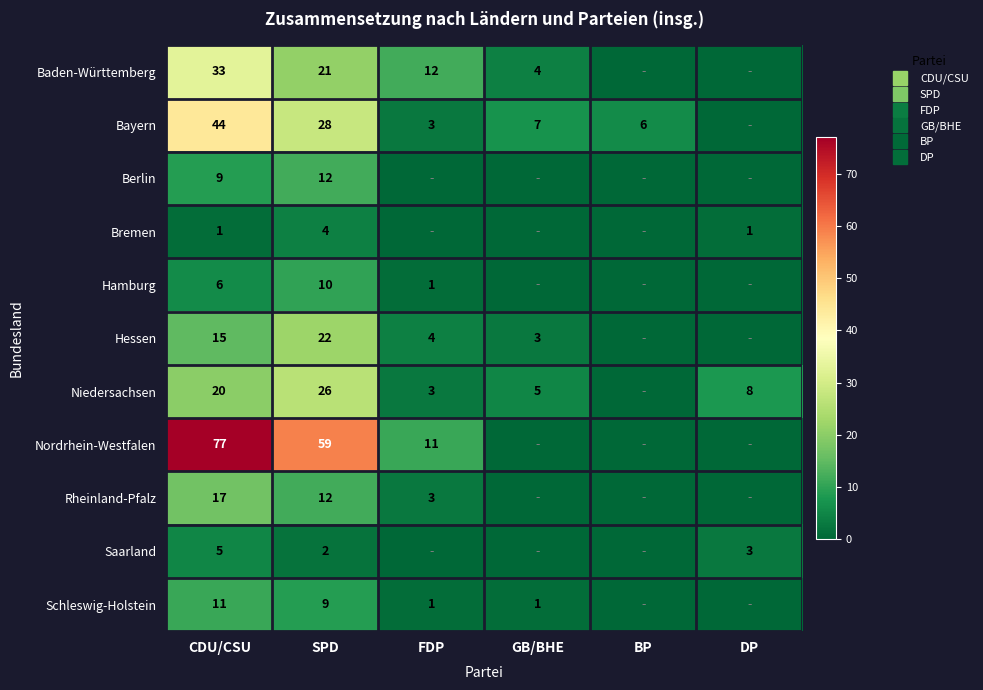

List the labels in order of Bremen value, smallest first.

FDP, GB/BHE, BP, CDU/CSU, DP, SPD